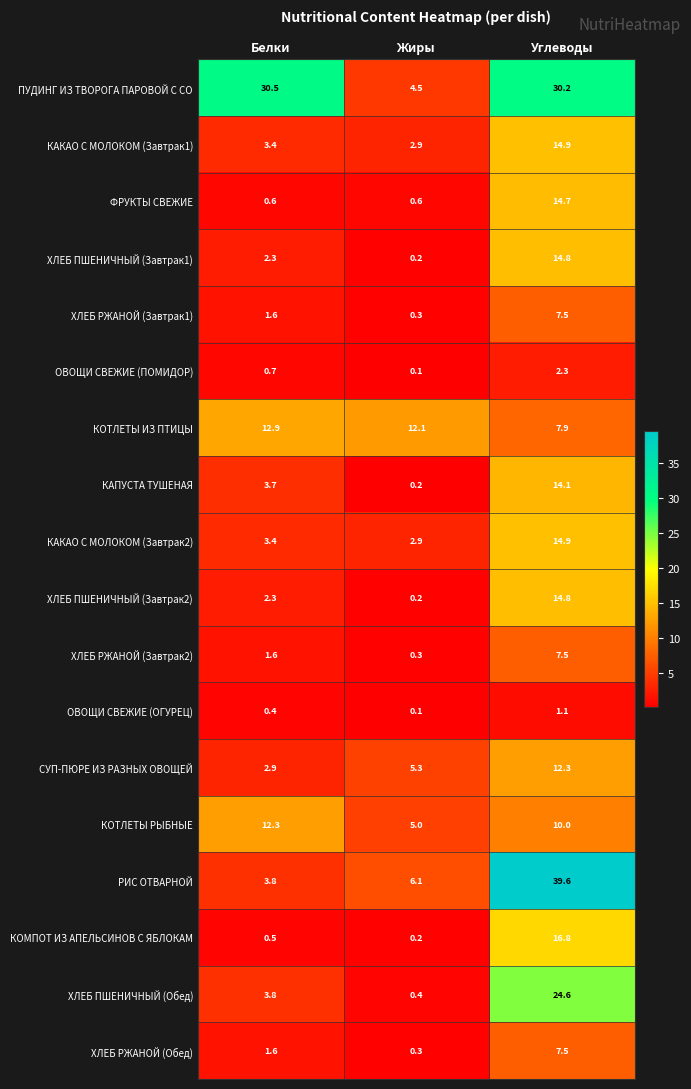

How many data points does each series have?

3